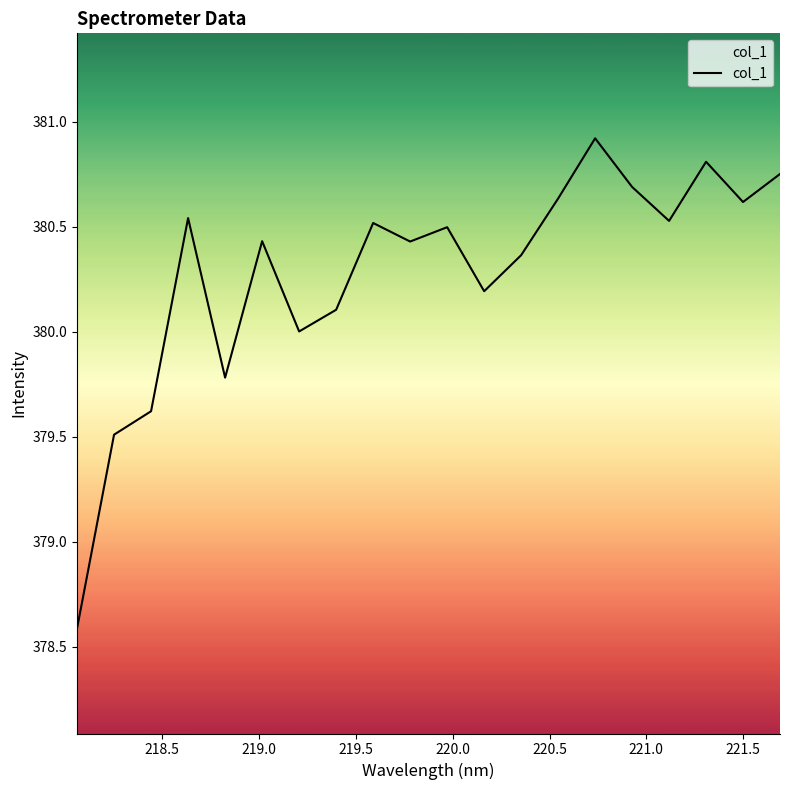

What is the greatest value displayed?

380.9